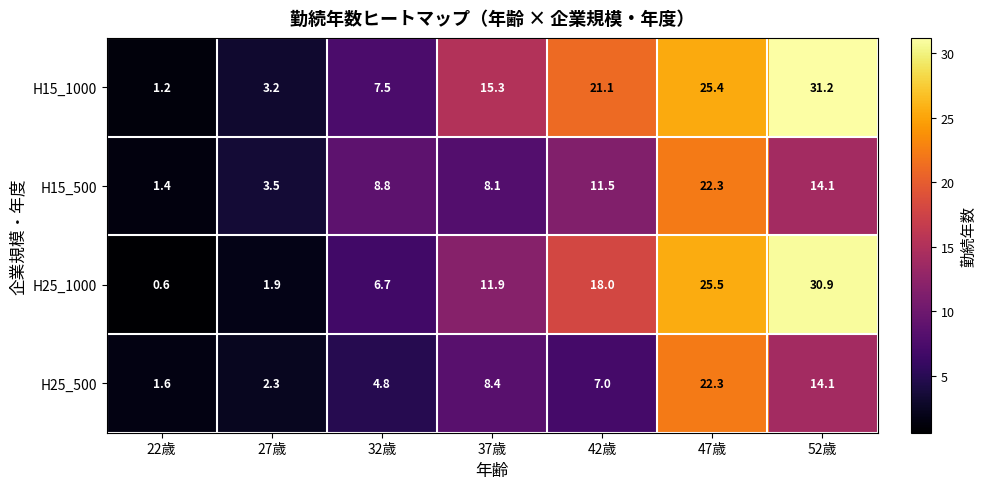

What is the lowest value of the H25_1000 series?

0.6